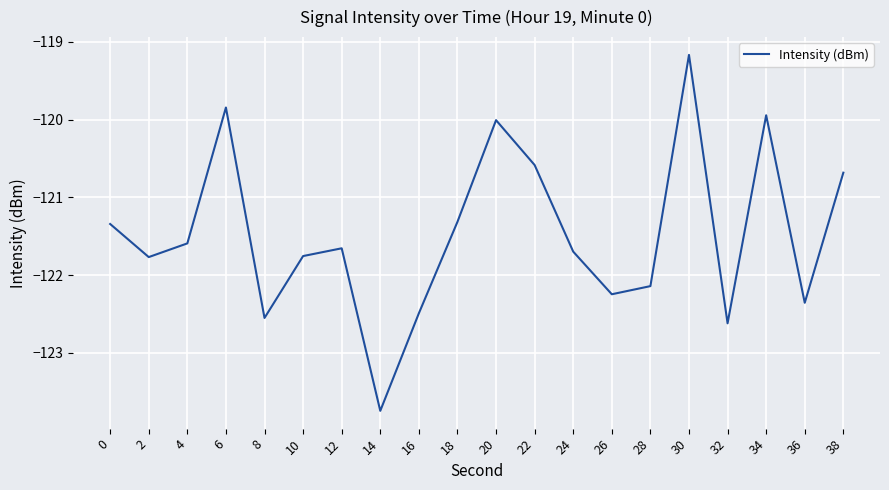

True or false: the data shows -178.2 at 36.

False